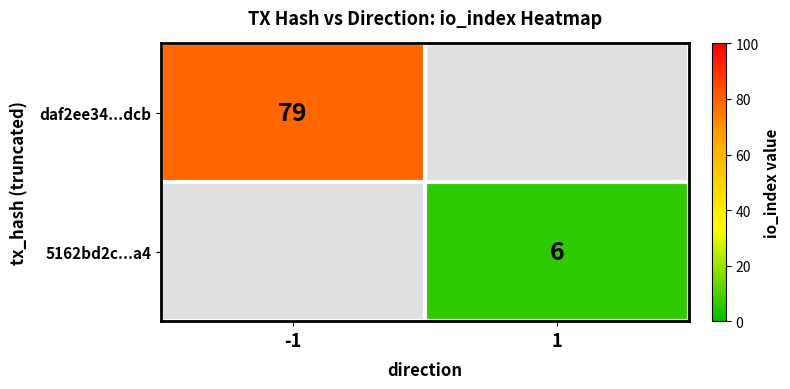

The value of daf2ee34...dcb at -1 is 129. True or false?

False